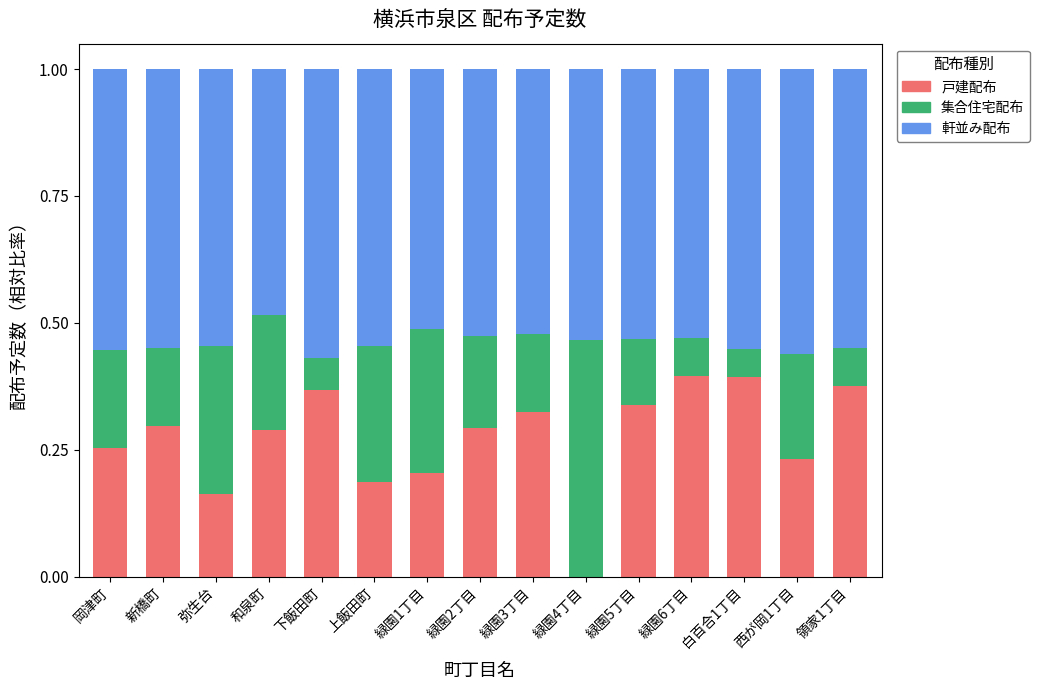

What are all the series names shown in the legend?

戸建配布, 集合住宅配布, 軒並み配布